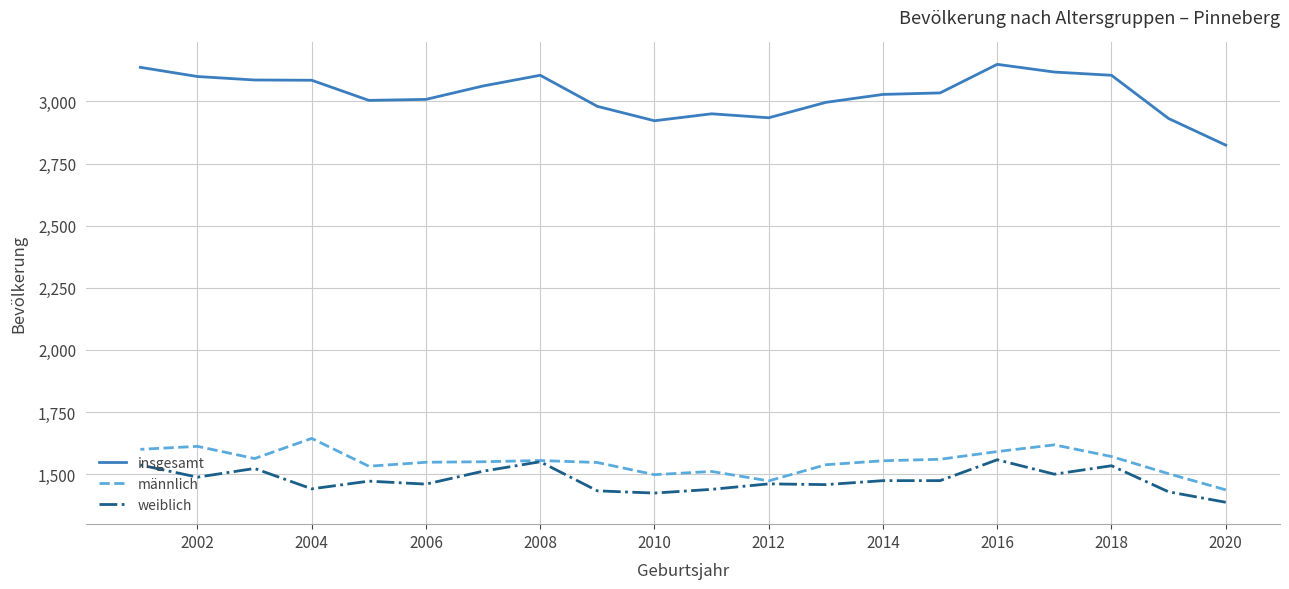

Which series has the largest range (max minus min)?

insgesamt